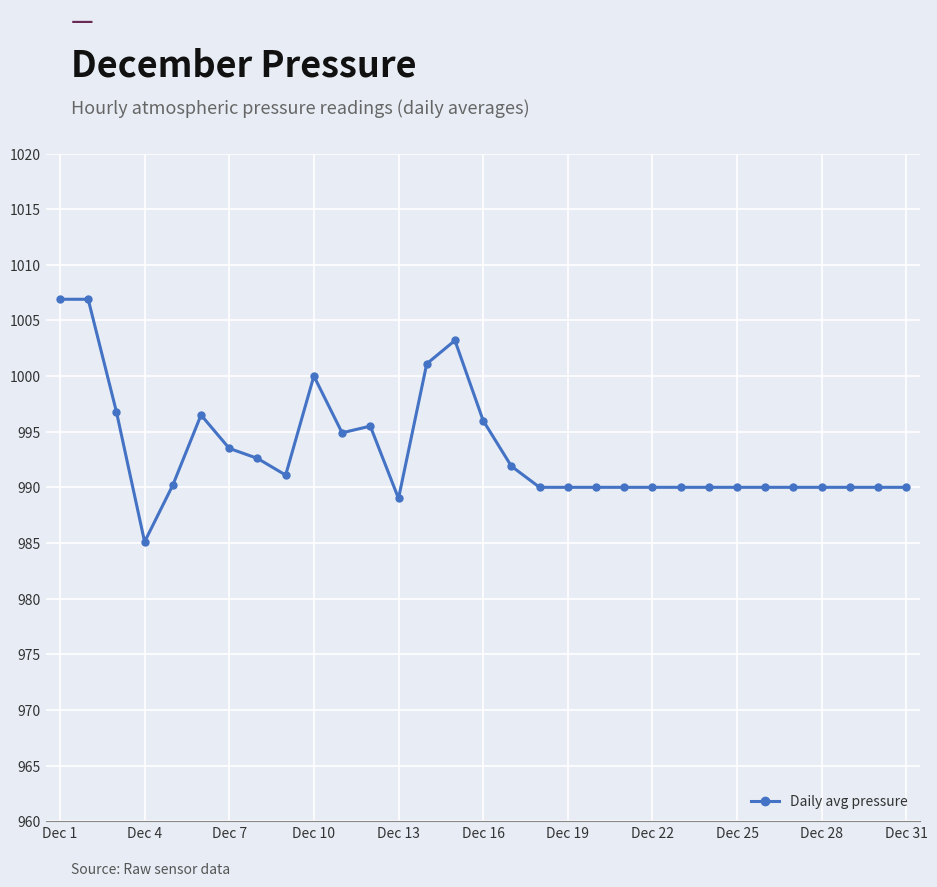

True or false: the data has more than 2 interior local peaks.

True